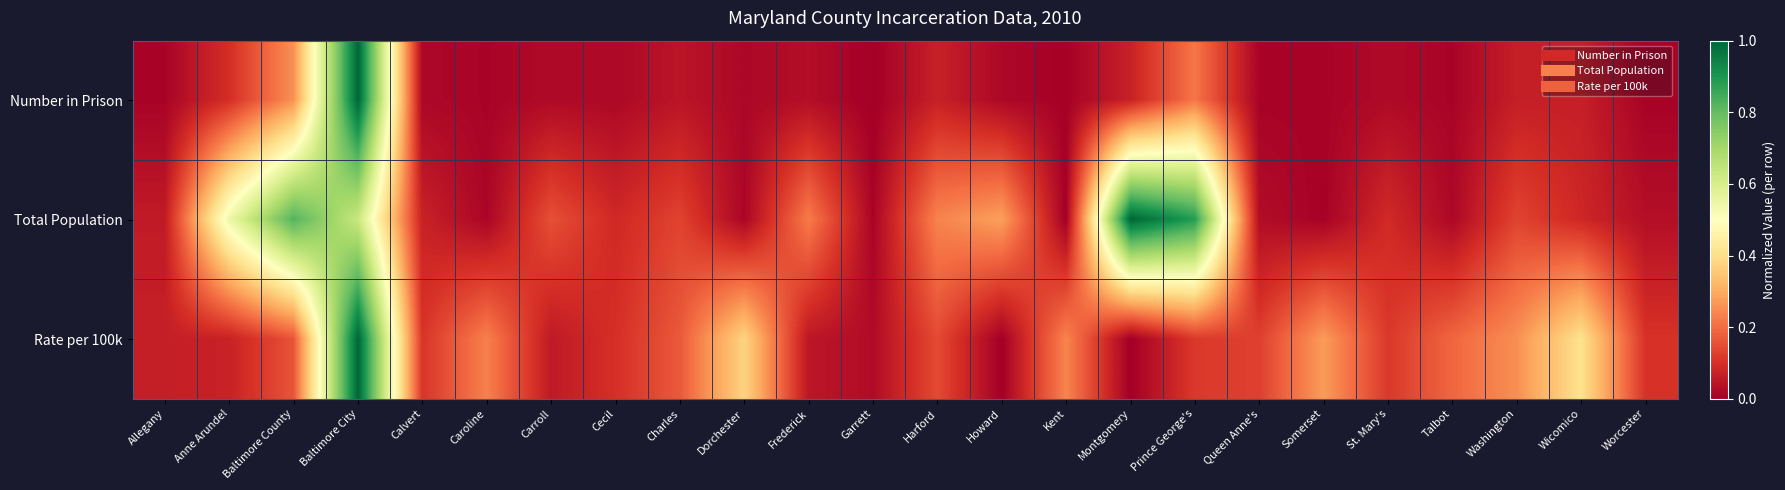

Which series changed the most between Dorchester and Wicomico?

Total Population